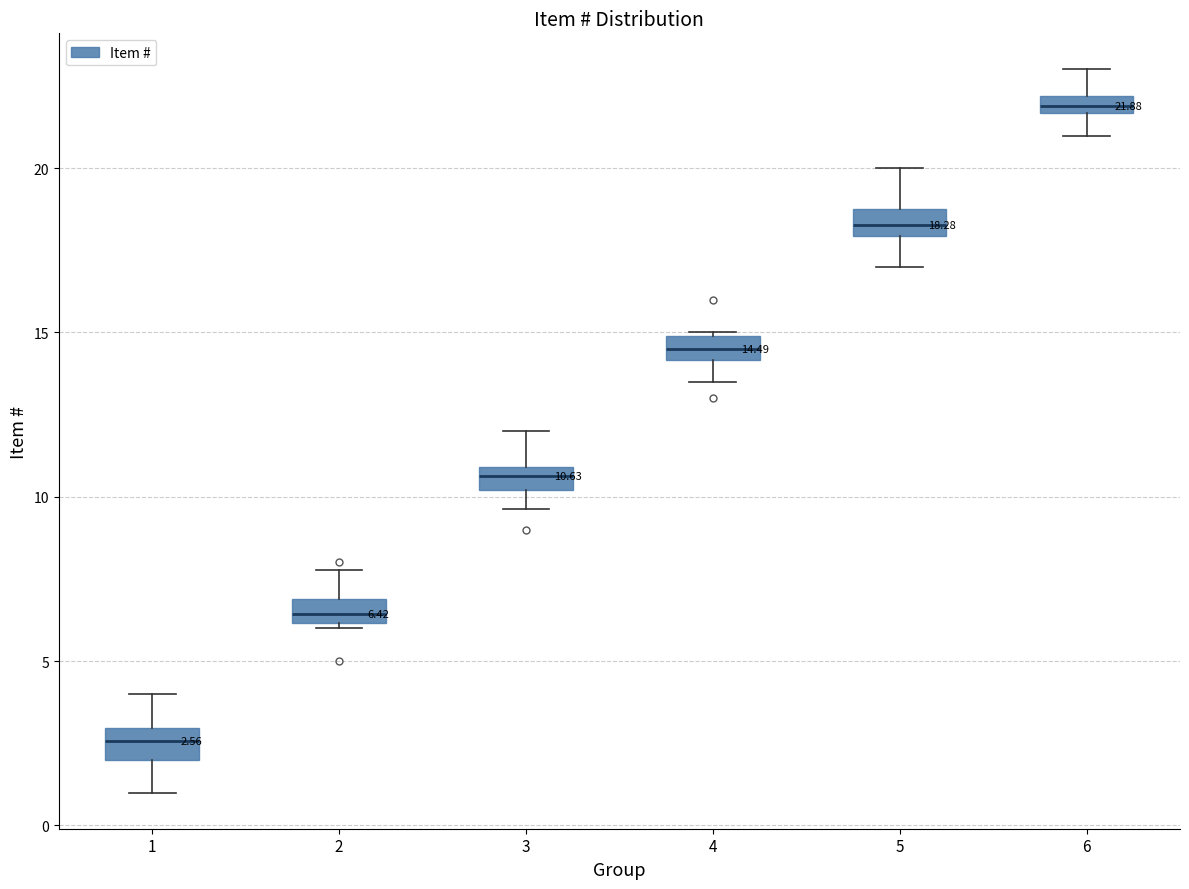

Which box's median line is the lowest?

1